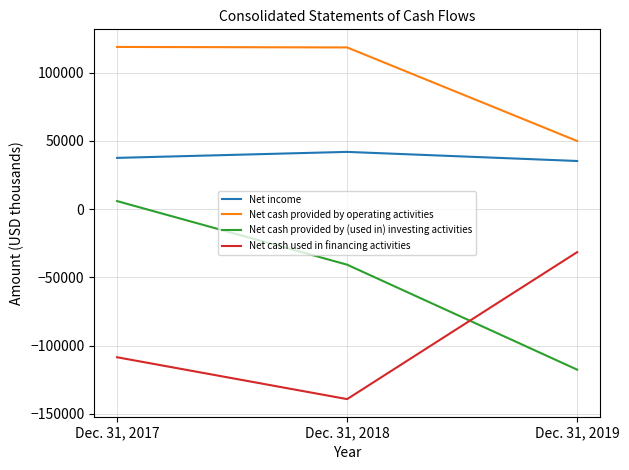

How many lines are shown in the chart?

4